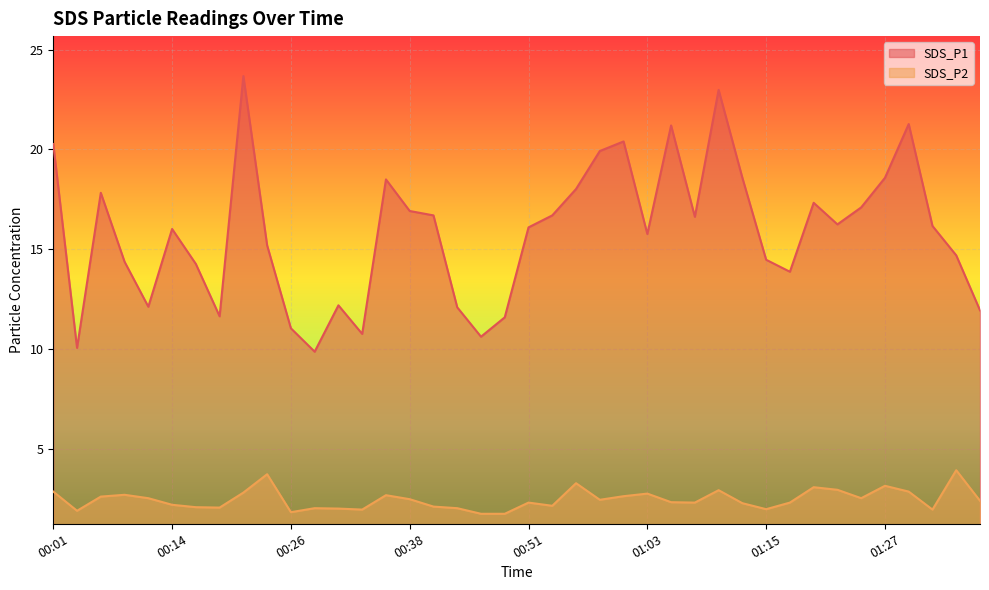

What is the value of the SDS_P1 point at the 38th from the left?

16.2